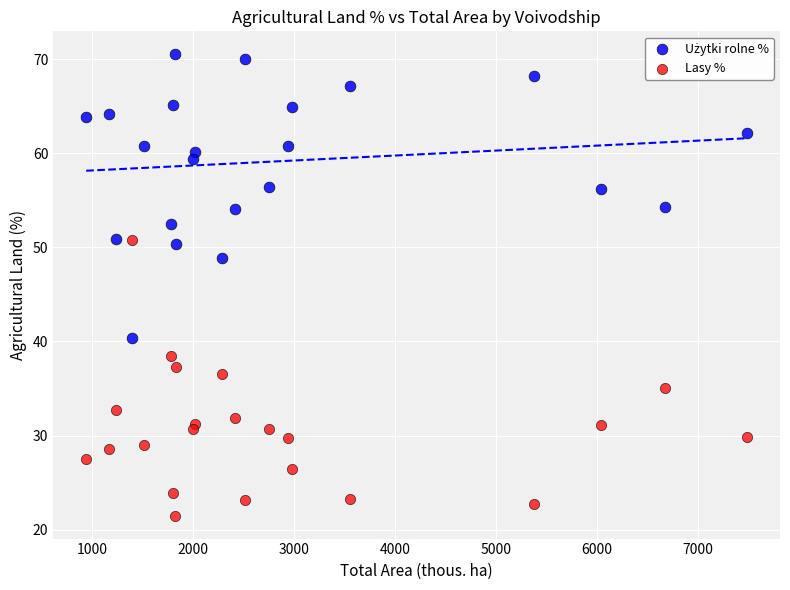

Across all series, what Y value is closest to 46?

48.9